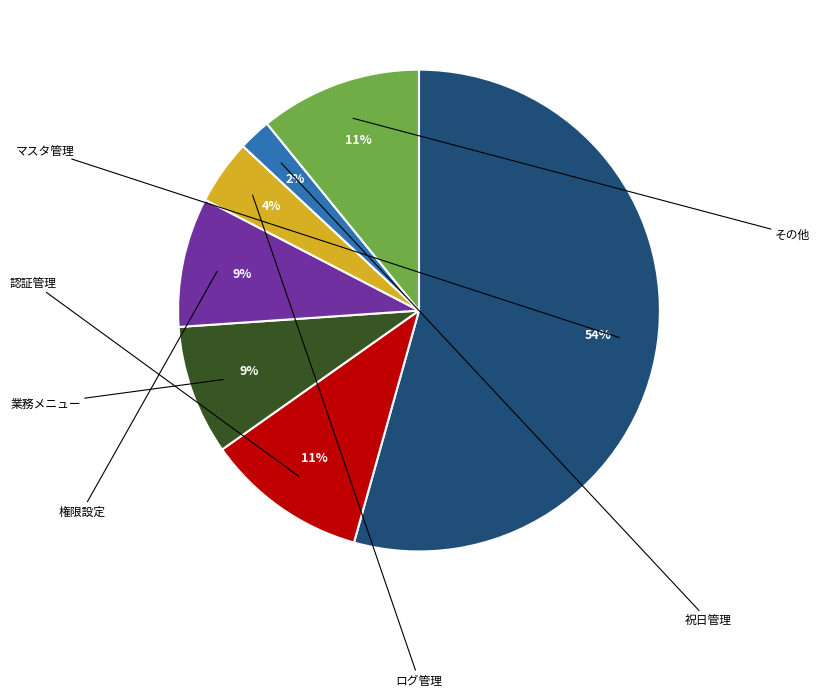

Is there any slice that represents more than half of the pie?

Yes